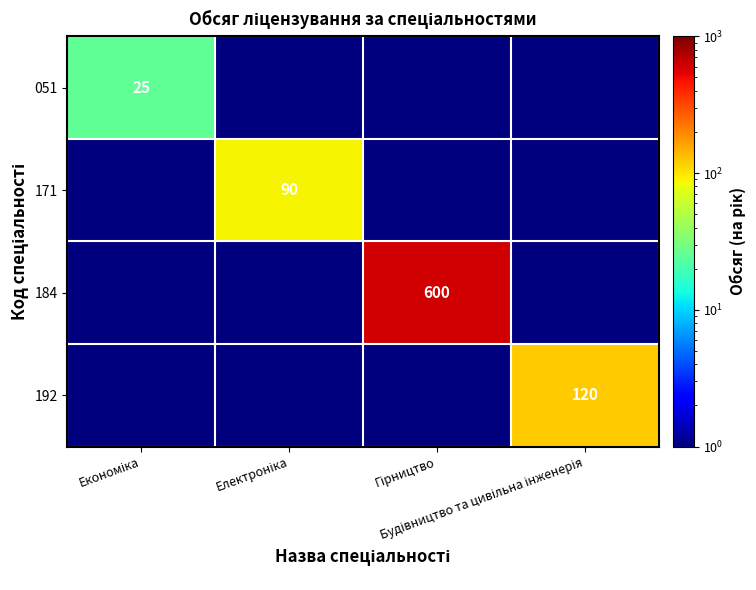

At which category is the sum across all series the highest?

Гірництво